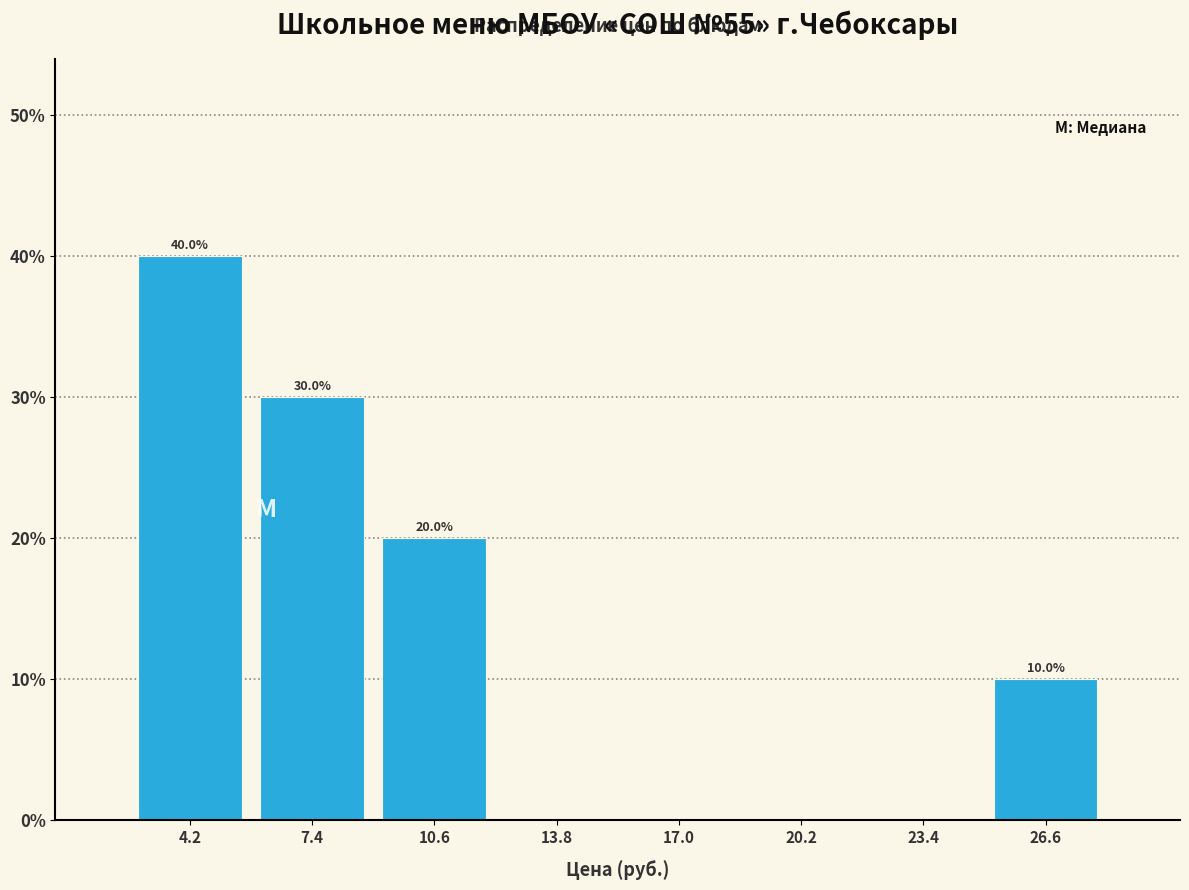

Which range on the x-axis has the tallest bar?

2.5 to 6.0